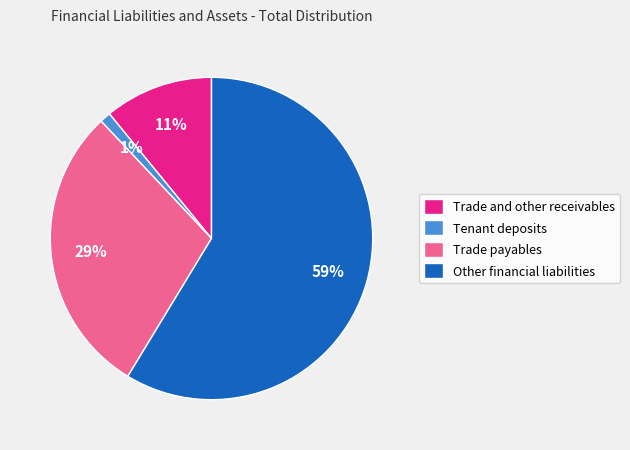

True or false: Tenant deposits accounts for 1% of the total.

True